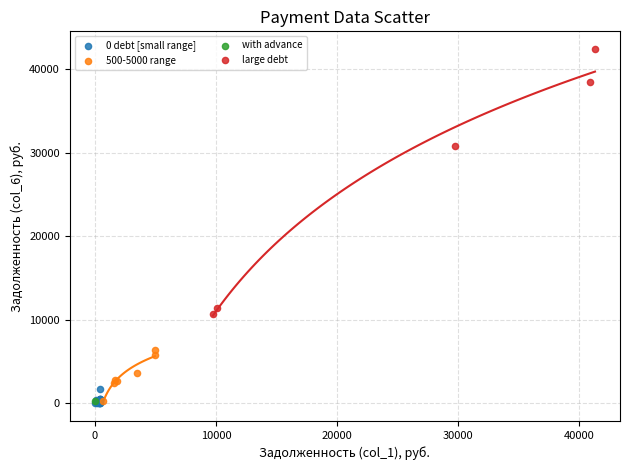

What are all the series names shown in the legend?

0 debt [small range], 500-5000 range, with advance, large debt